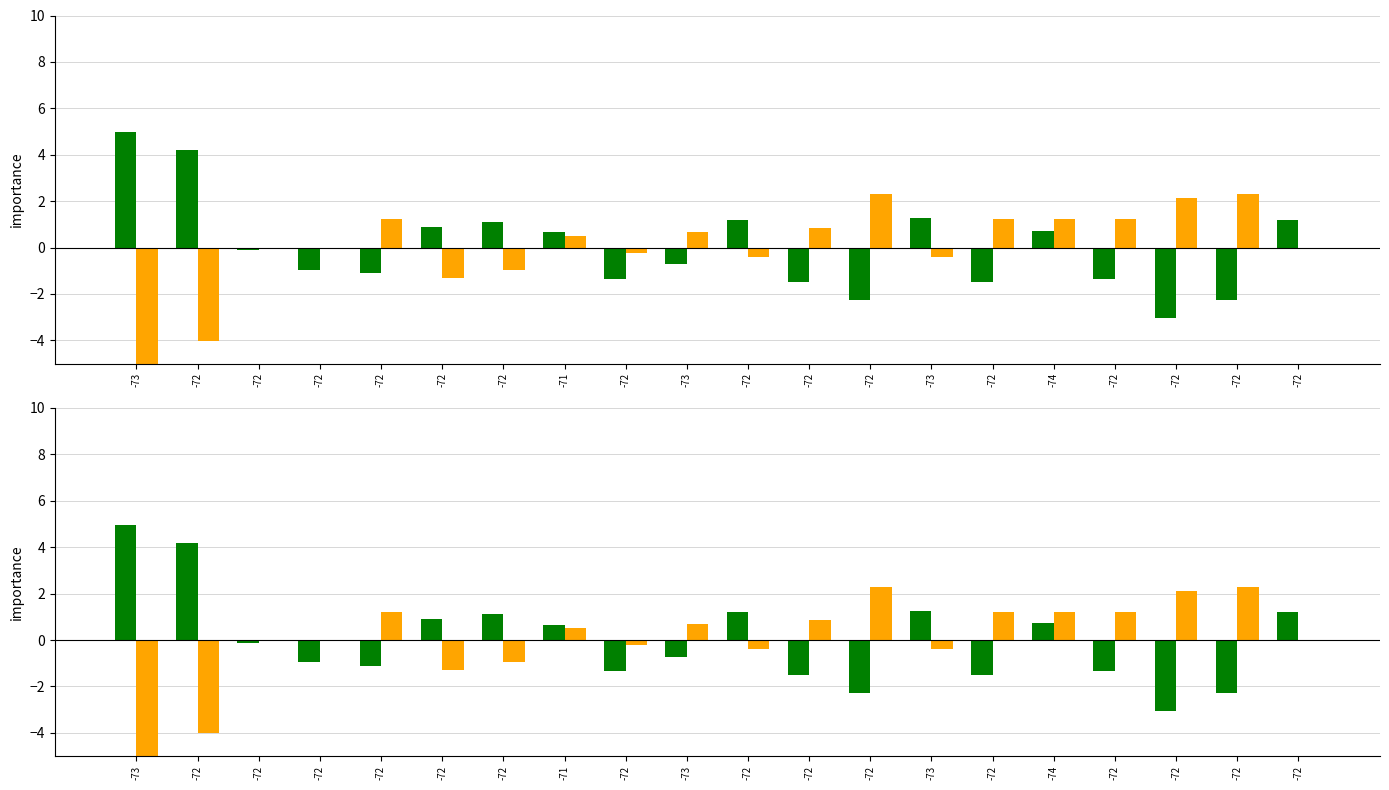

At which label does SDS_P2 first exceed 0?

-72